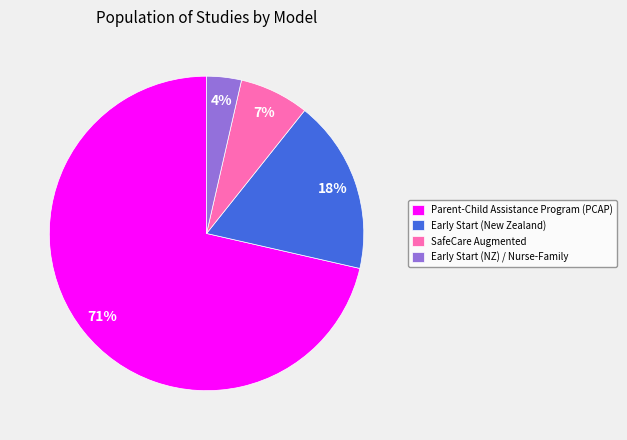

What is the ratio of the value at SafeCare Augmented to the value at Early Start (New Zealand)?

0.4